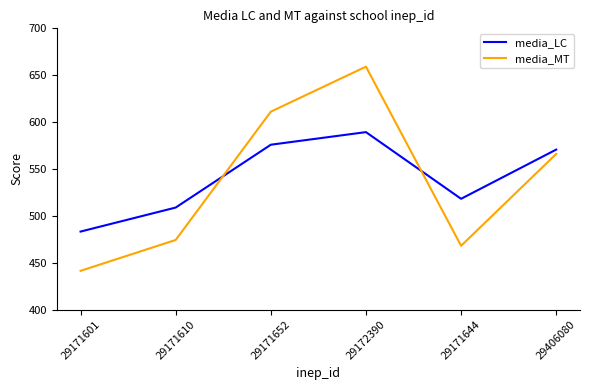

At which label does media_MT reach its minimum?

29171601